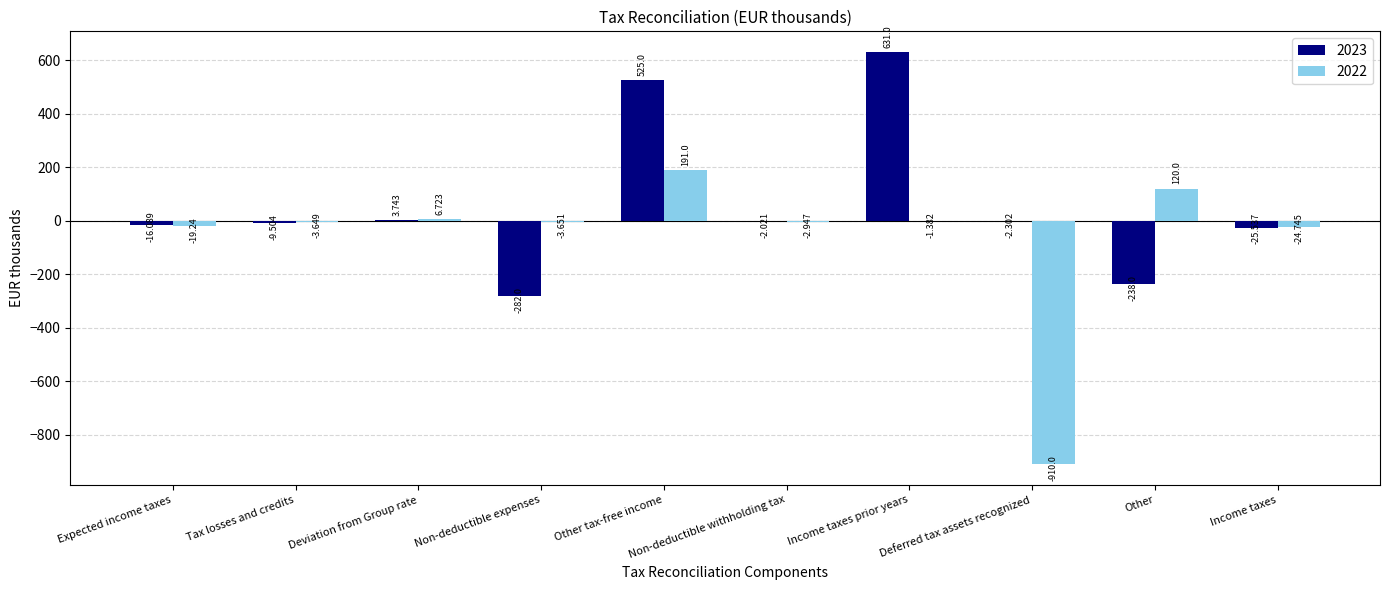

Is it true that 2023 equals 631.0 at Income taxes prior years?

True